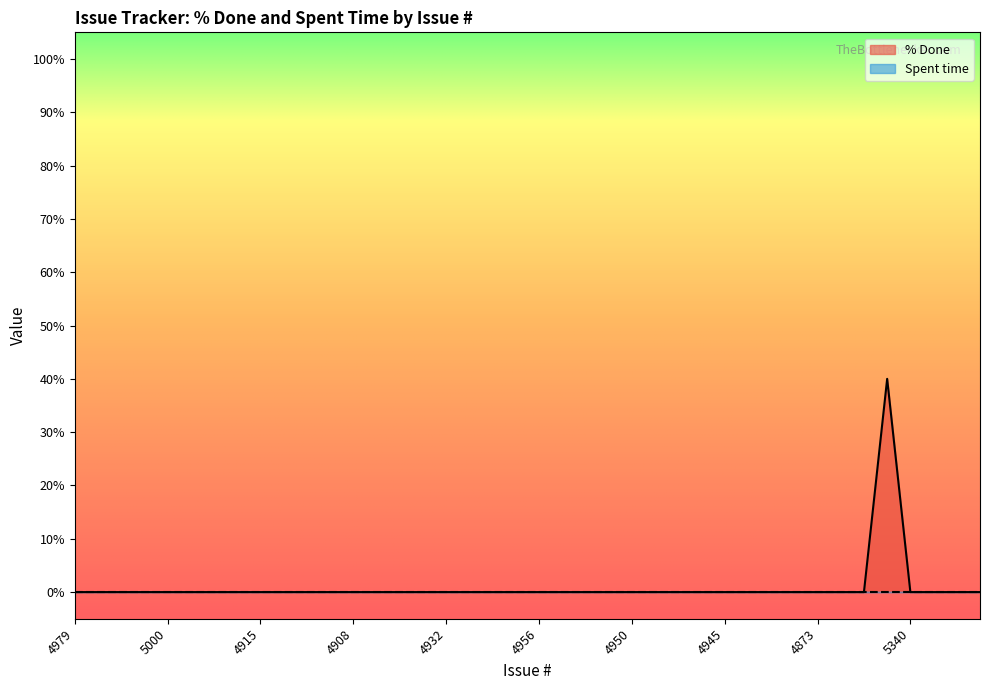

Reading right to left, what are all the values shown in this chart?

4866=0	5306=0	5339=0	5340=0	5327=40	4868=0	4872=0	4873=0	4936=0	4937=0	4940=0	4945=0	4947=0	4948=0	4949=0	4950=0	4951=0	4952=0	4954=0	4956=0	4958=0	4959=0	4993=0	4932=0	4933=0	4943=0	4901=0	4908=0	4914=0	4926=0	4890=0	4915=0	4925=0	4960=0	4931=0	5000=0	5225=0	5263=0	5265=0	4979=0